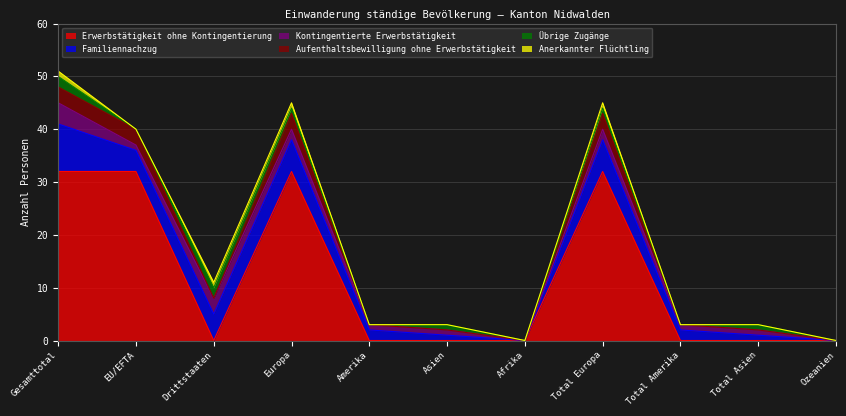

How many lines are shown in the chart?

6